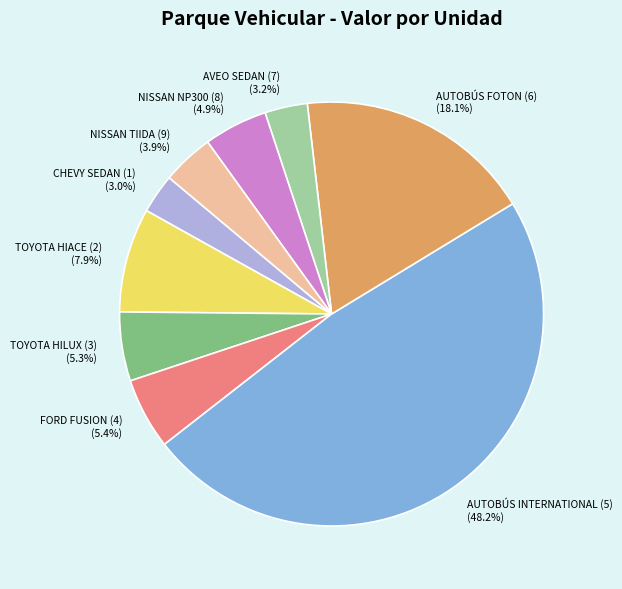

How much of the chart is everything except NISSAN TIIDA (9)?

96.1%